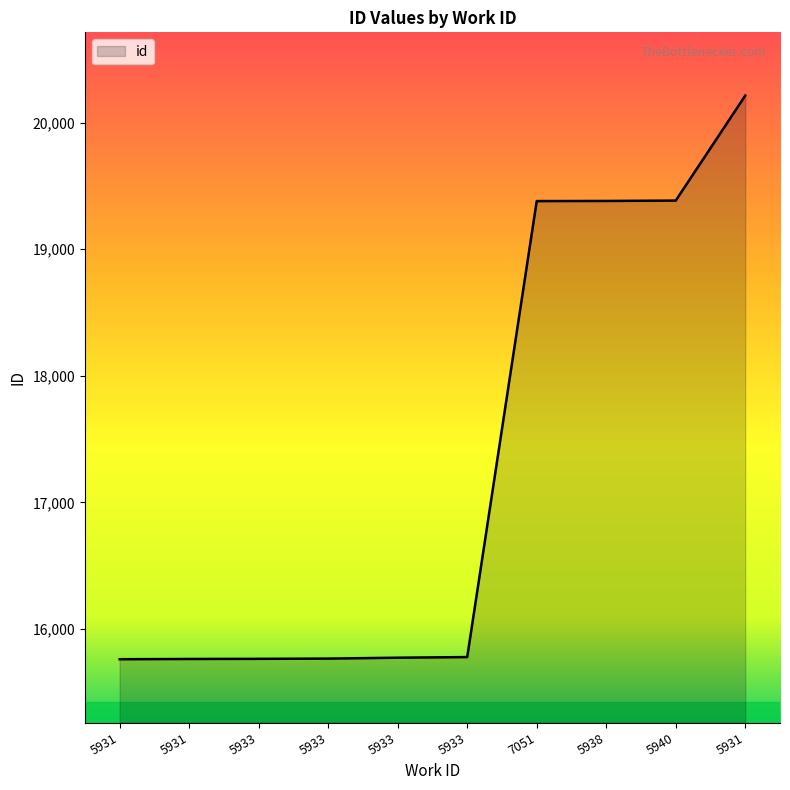

Reading right to left, transcribe all the data shown in this chart.

20213	19384	19381	19380	15778	15773	15766	15764	15763	15761